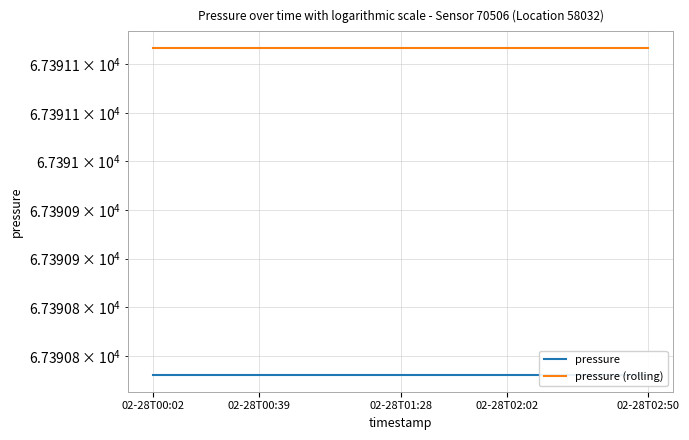

Which category has the lowest value across all series?

02-28T00:02